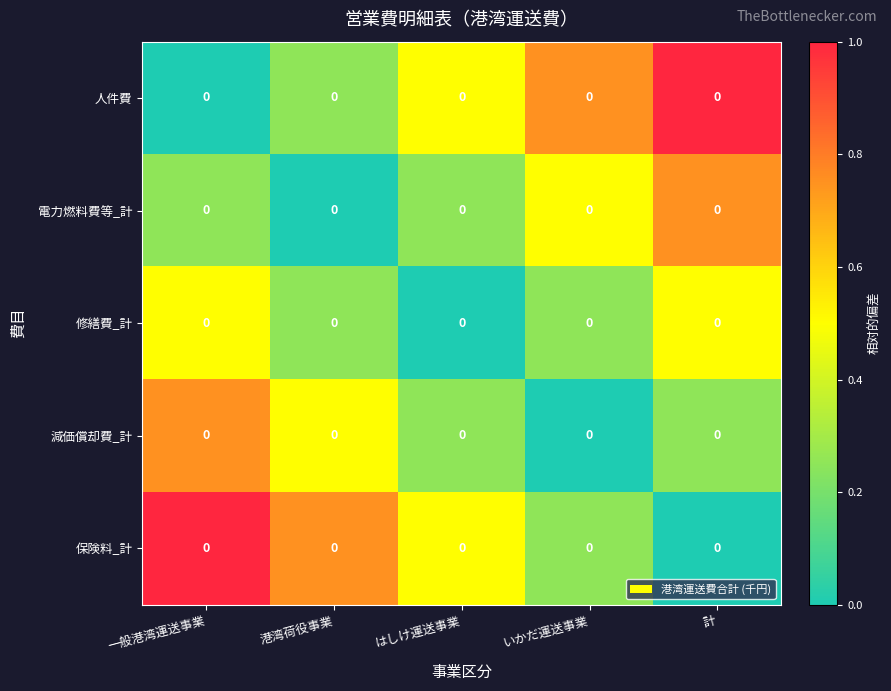

Which has a higher value, 計 or はしけ運送事業?

計